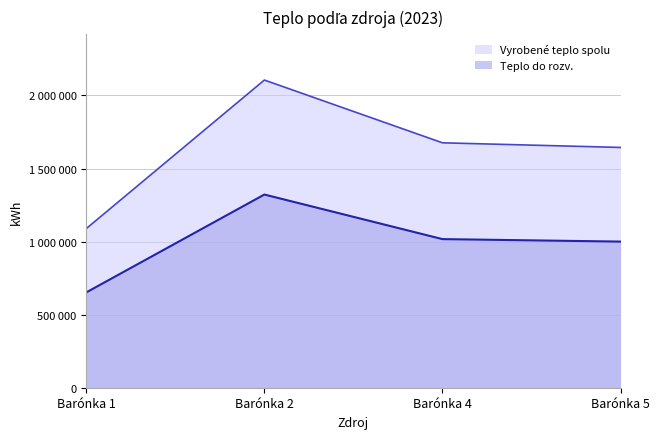

Reading right to left, extract all data points from this chart.

Vyrobené teplo spolu: 1644250.0	1675972.2	2105428.9	1088886.1
Teplo do rozv.: 1000000.0	1016944.4	1321984.4	652188.9